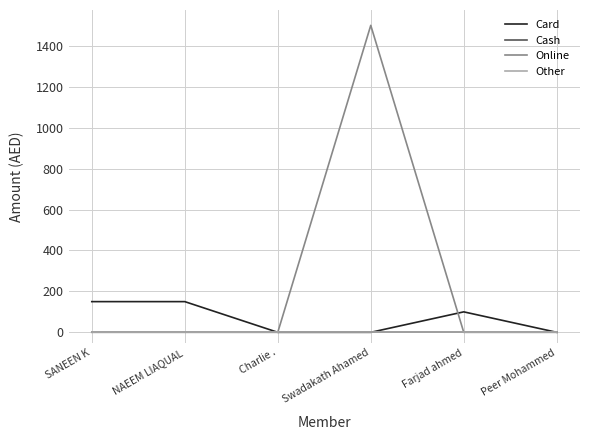

True or false: Cash and Other cross at least once.

False